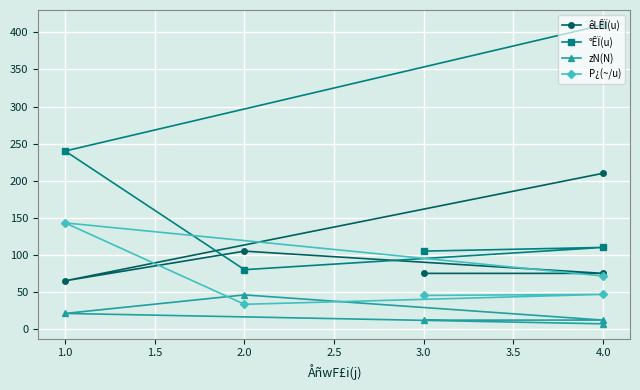

True or false: zN(N) has a value of 18.1 at 3.0.

False